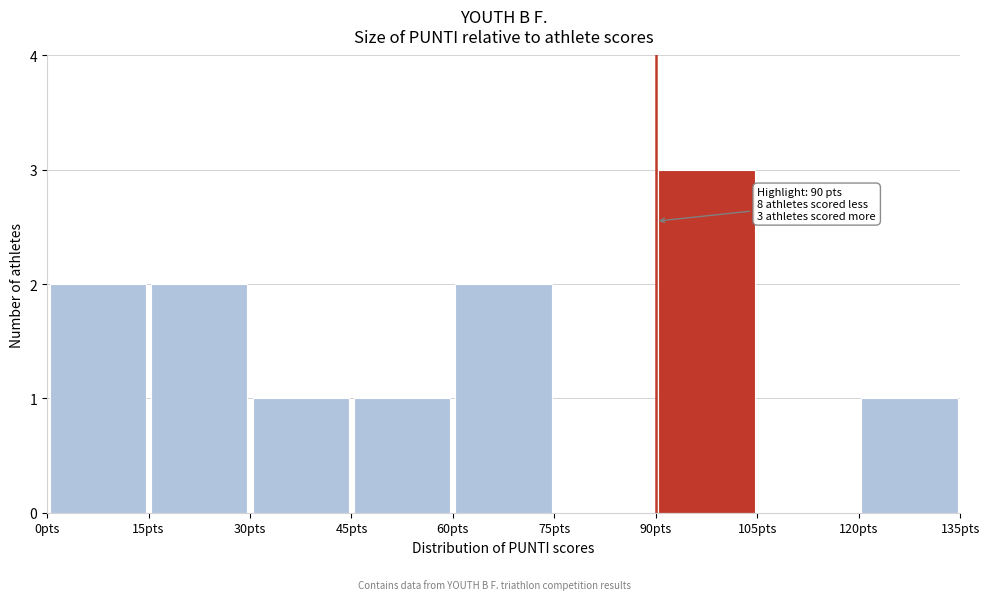

Which range on the x-axis has the tallest bar?

90 to 105